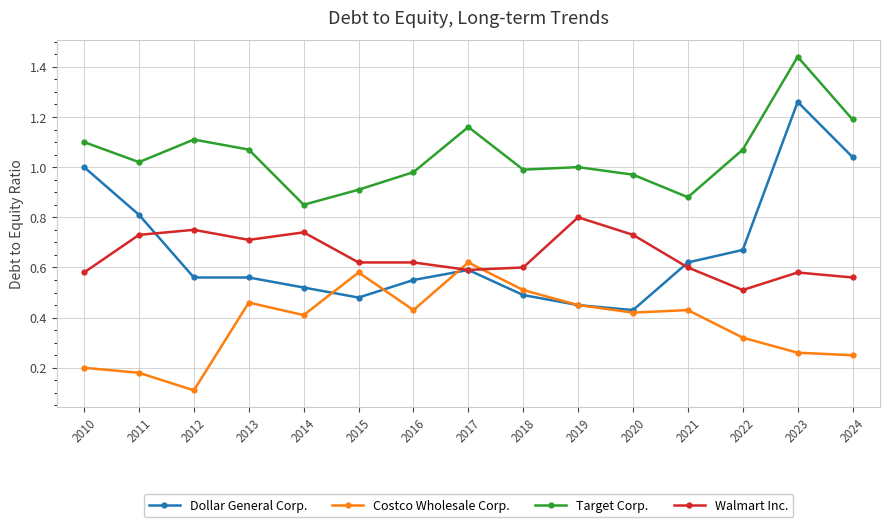

At which category does the chart reach its minimum across all series?

2012